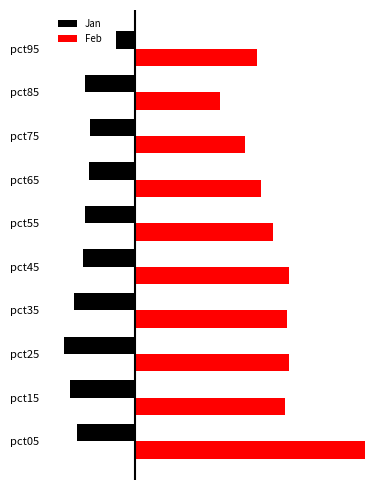

What are all the series names shown in the legend?

Jan, Feb